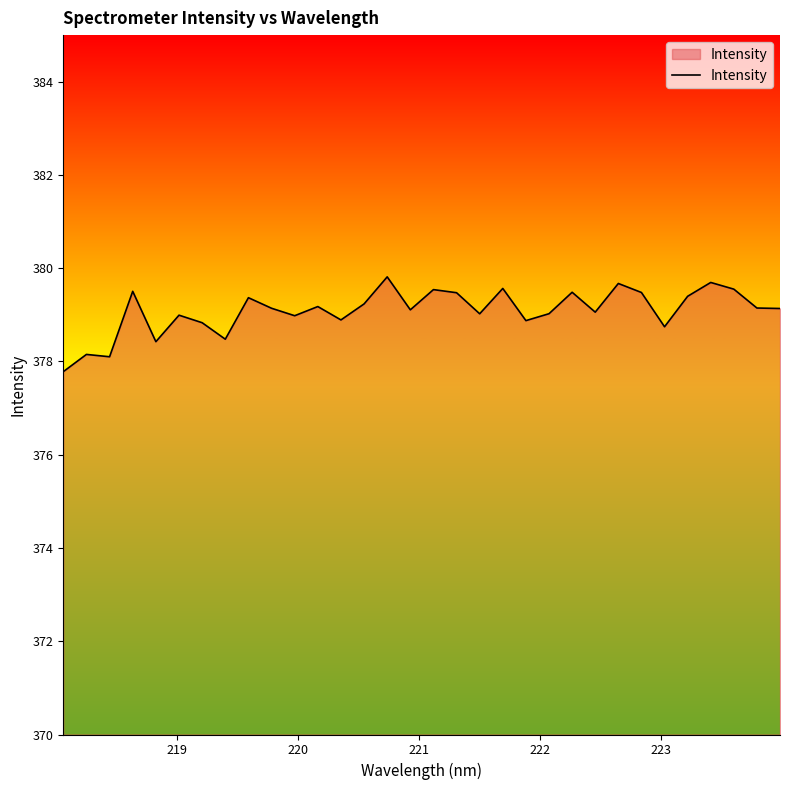

What is the smallest value displayed?

377.8